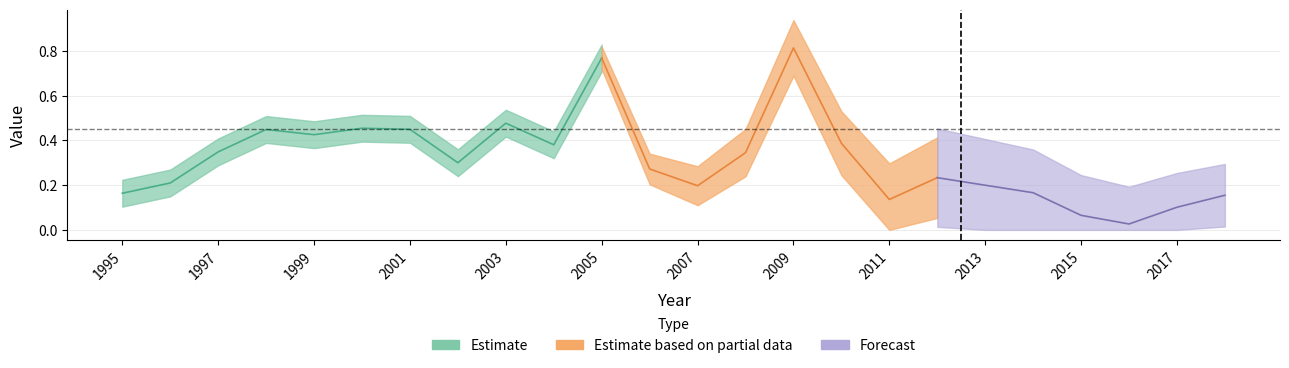

What is the value of the 1st point from the left?

0.2